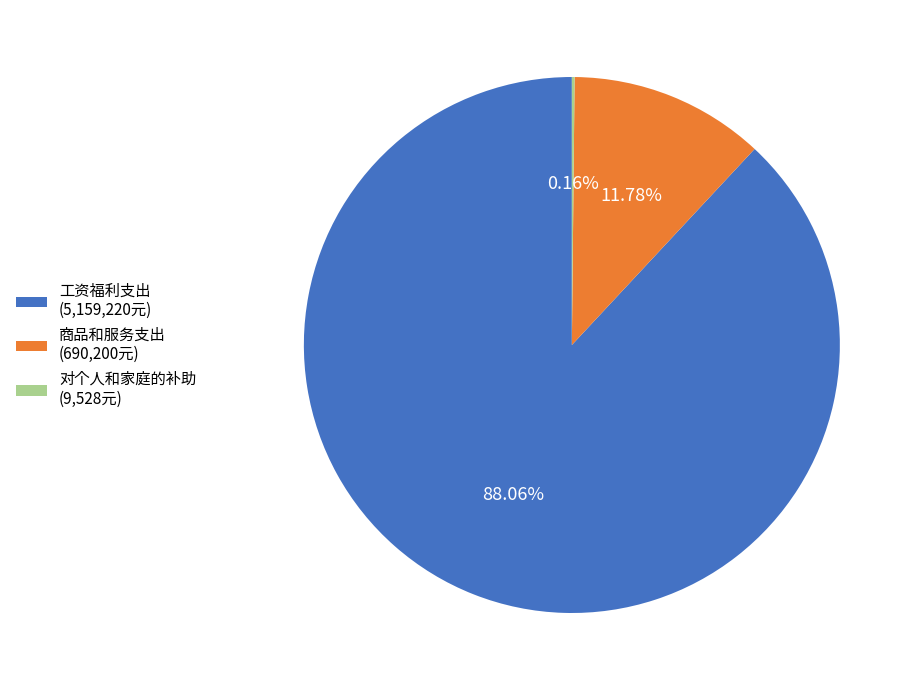

Between 工资福利支出 (5,159,220元) and 商品和服务支出 (690,200元), which is larger?

工资福利支出 (5,159,220元)